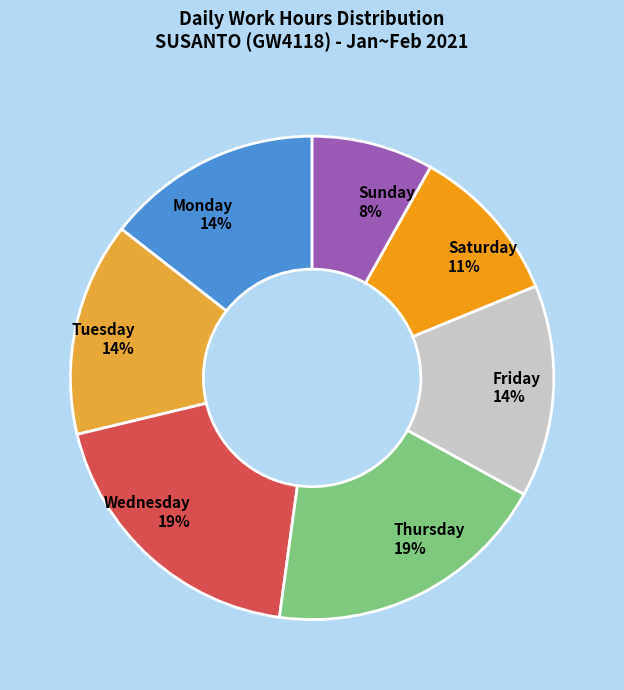

The Saturday slice represents 22% of the pie. True or false?

False